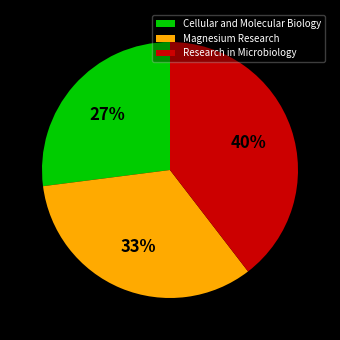

Is it true that Cellular and Molecular Biology is 27% of the pie?

True